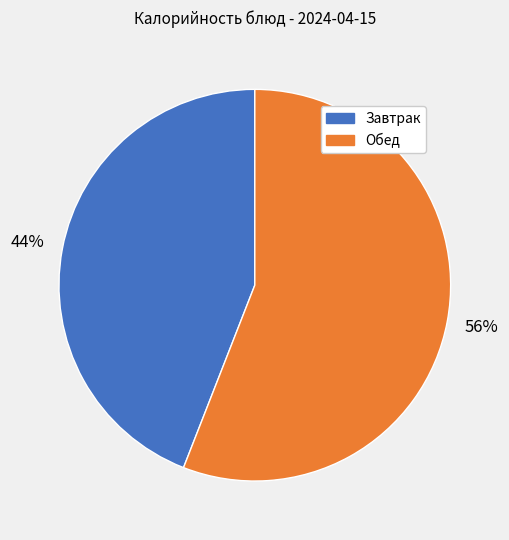

To the nearest percent, what is the difference between the largest and smallest slice percentages?

12%